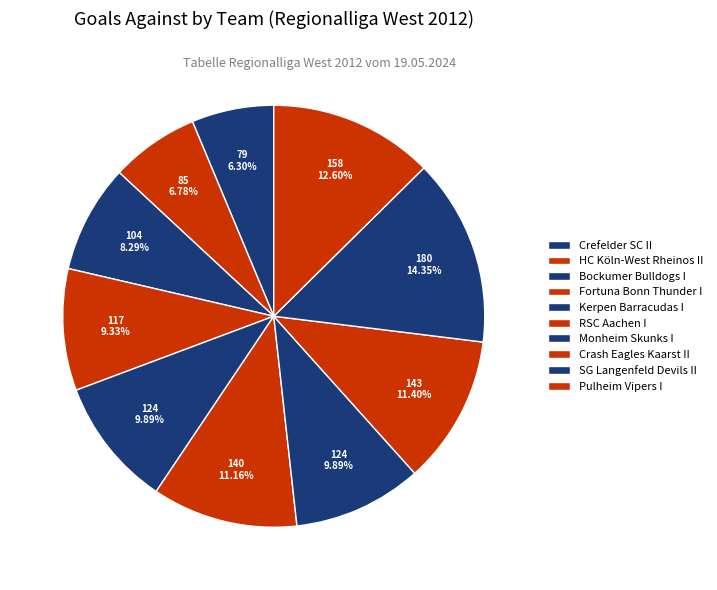

Which category has the biggest portion of the pie?

SG Langenfeld Devils II